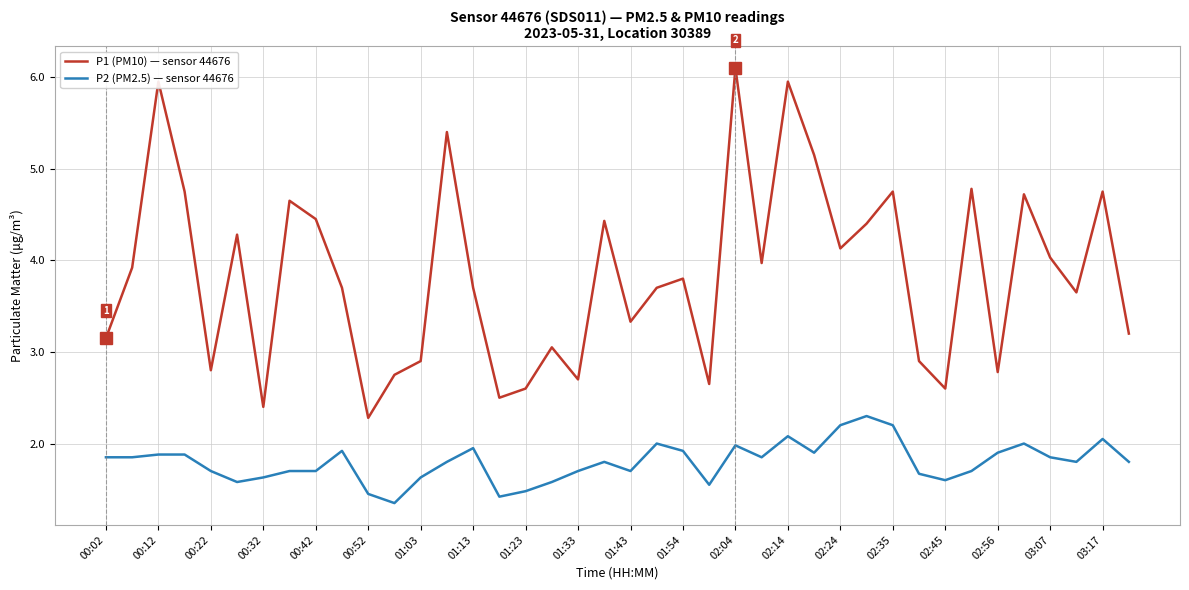

Which series has the largest range (max minus min)?

P1 (PM10) — sensor 44676